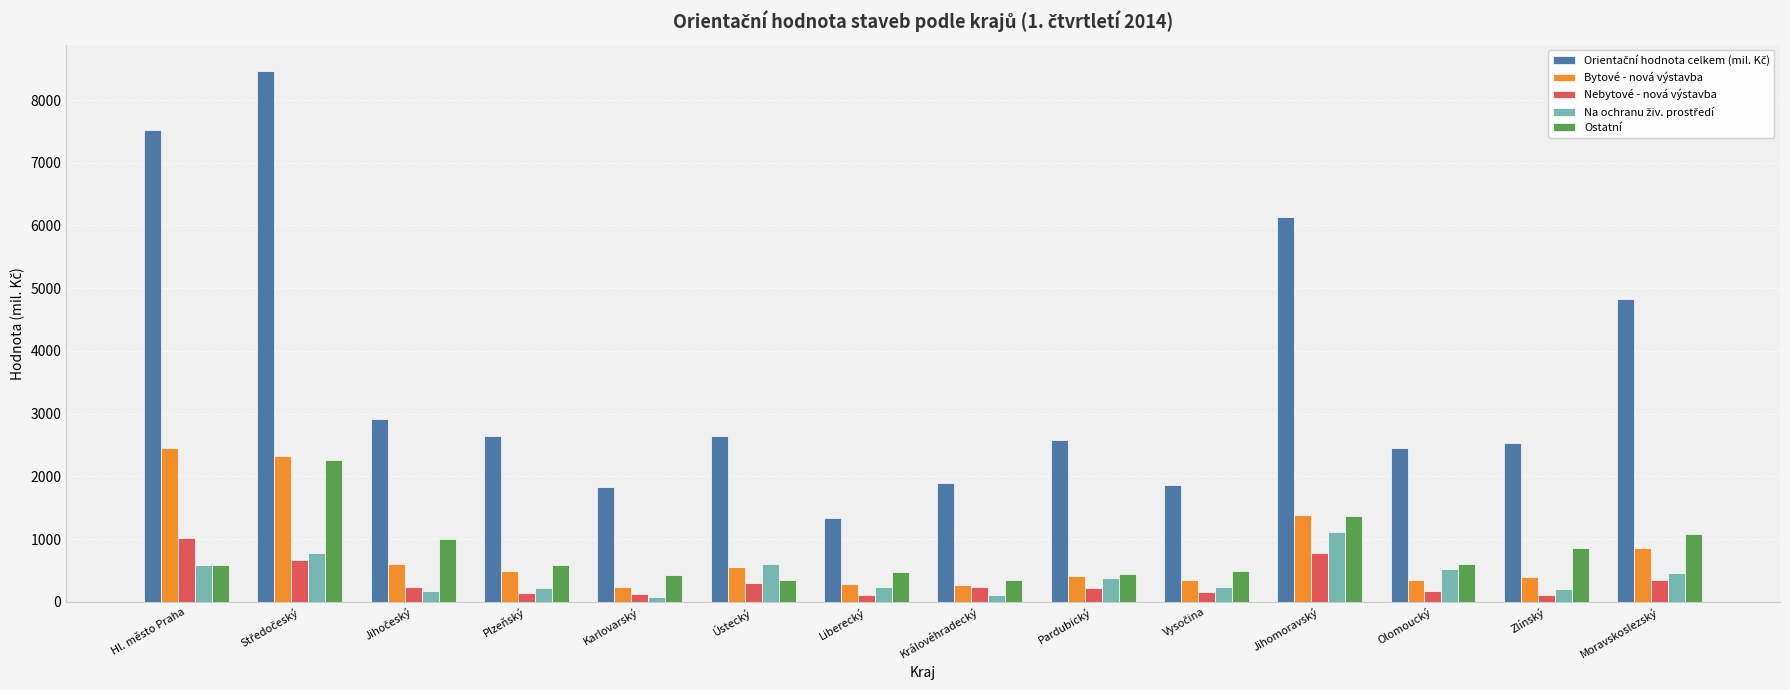

Does the chart contain any negative values?

No